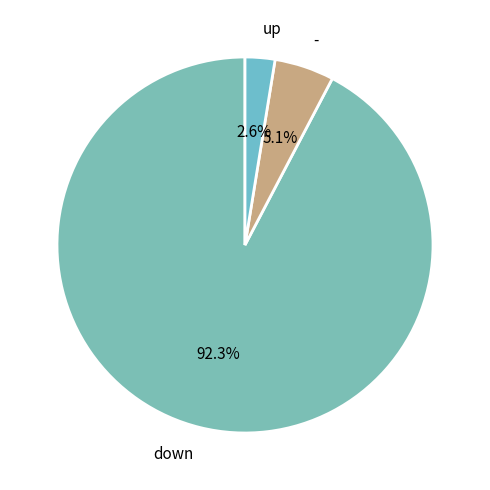

Which has a higher value, down or up?

down